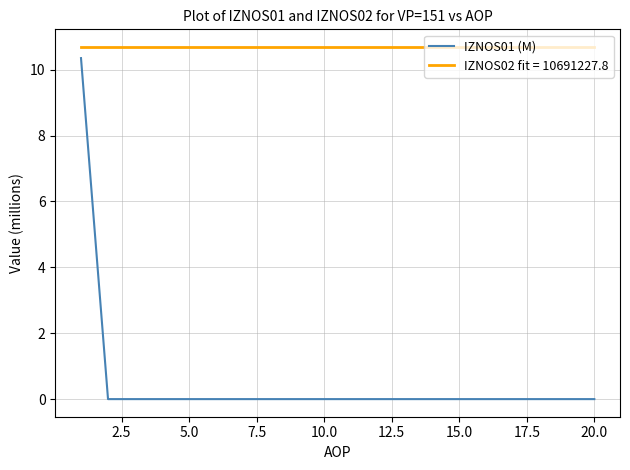

Is this an area chart (filled region under the line)?

No